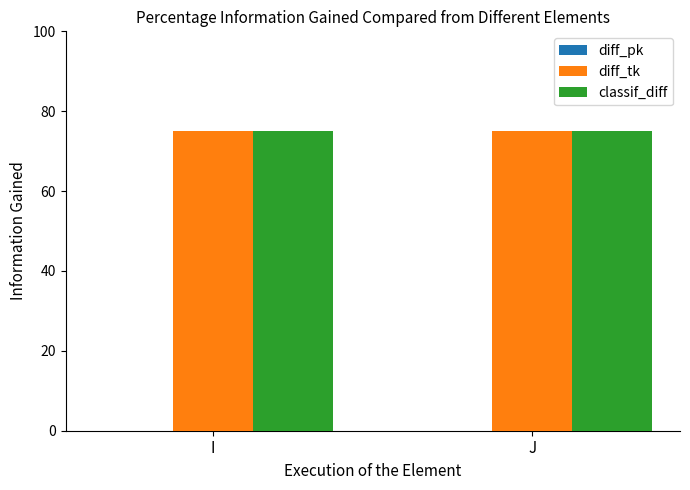

Reading left to right, list all the values displayed in this chart.

diff_pk: 0	0
diff_tk: 75	75
classif_diff: 75	75